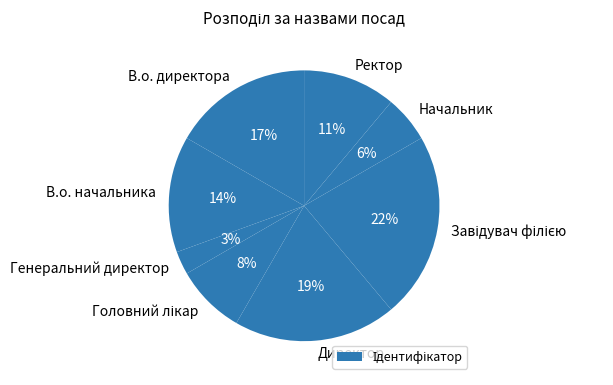

To the nearest percent, what percentage of the pie is Генеральний директор?

3%